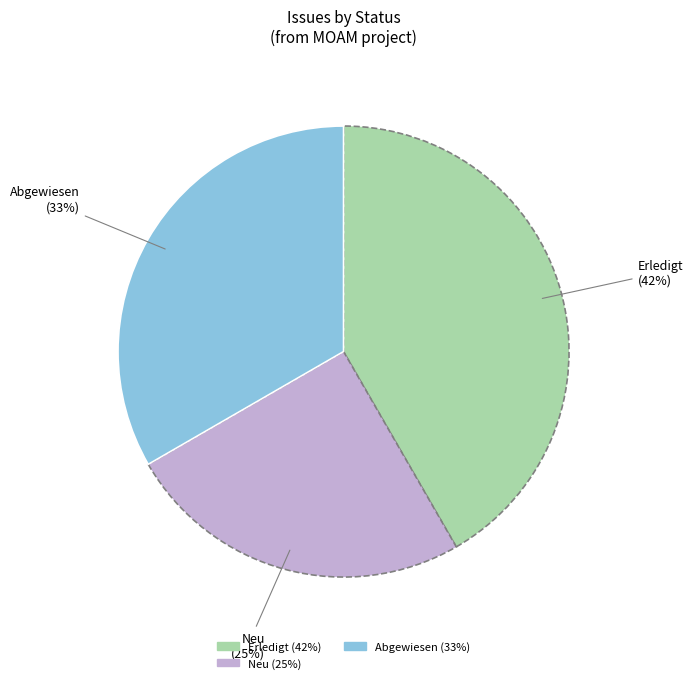

Count the number of slices in the pie.

3